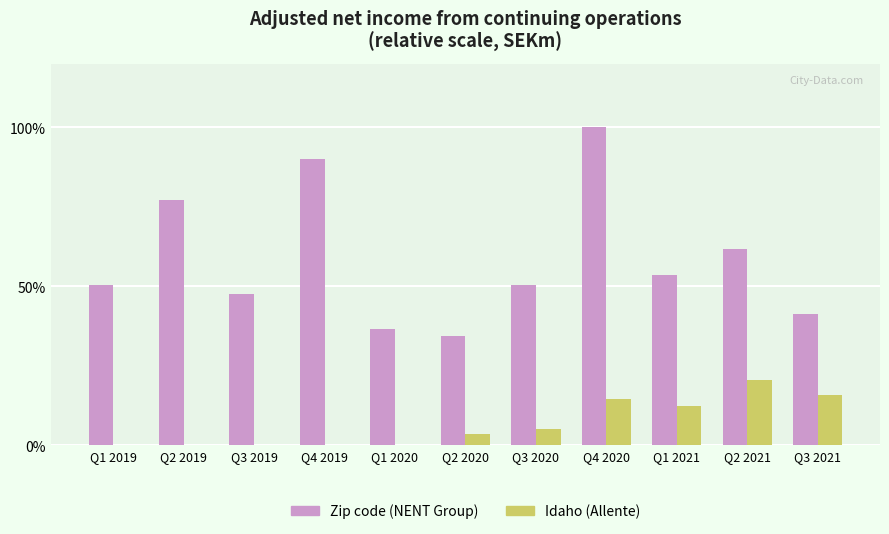

Where is Zip code (NENT Group) nearest to the value 67?

Q2 2021